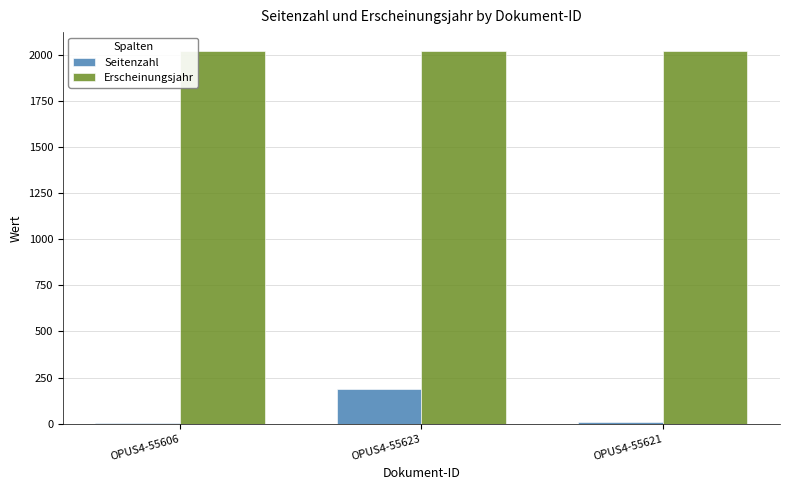

True or false: Seitenzahl has a value of 99 at OPUS4-55623.

False